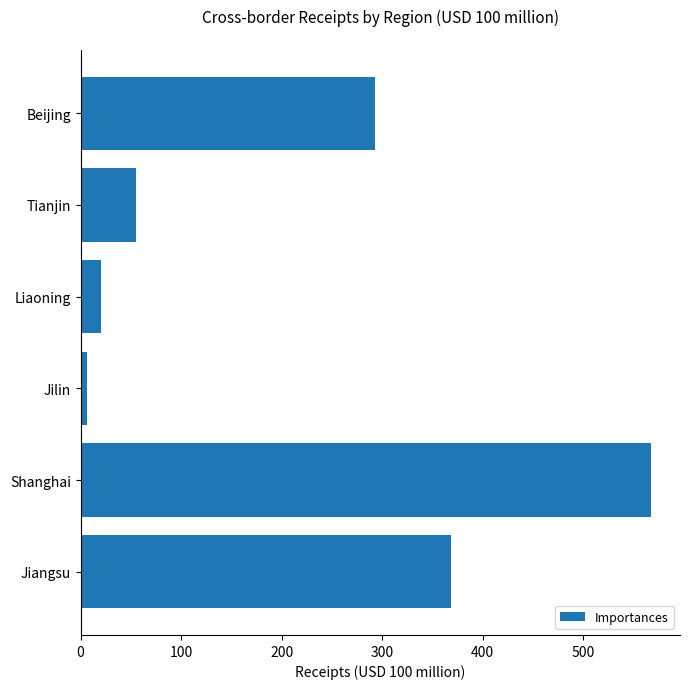

What is the greatest value displayed?

568.0